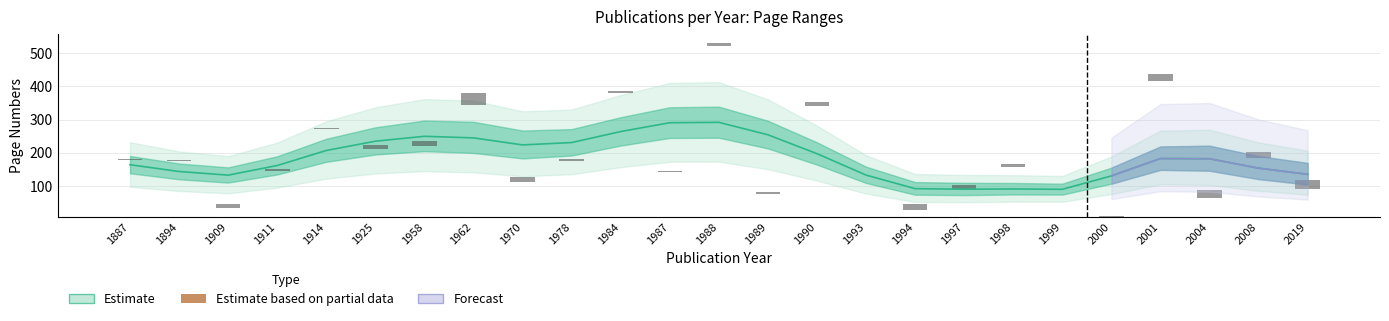

What is the change in value from 1887 to 2001?

+20